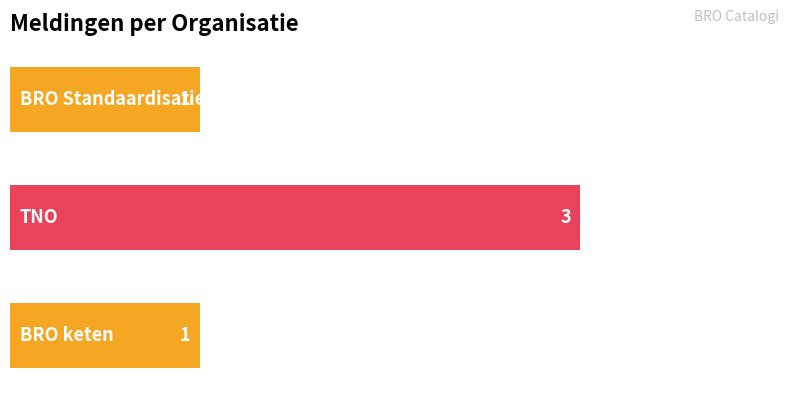

What is the maximum value shown in the chart?

3